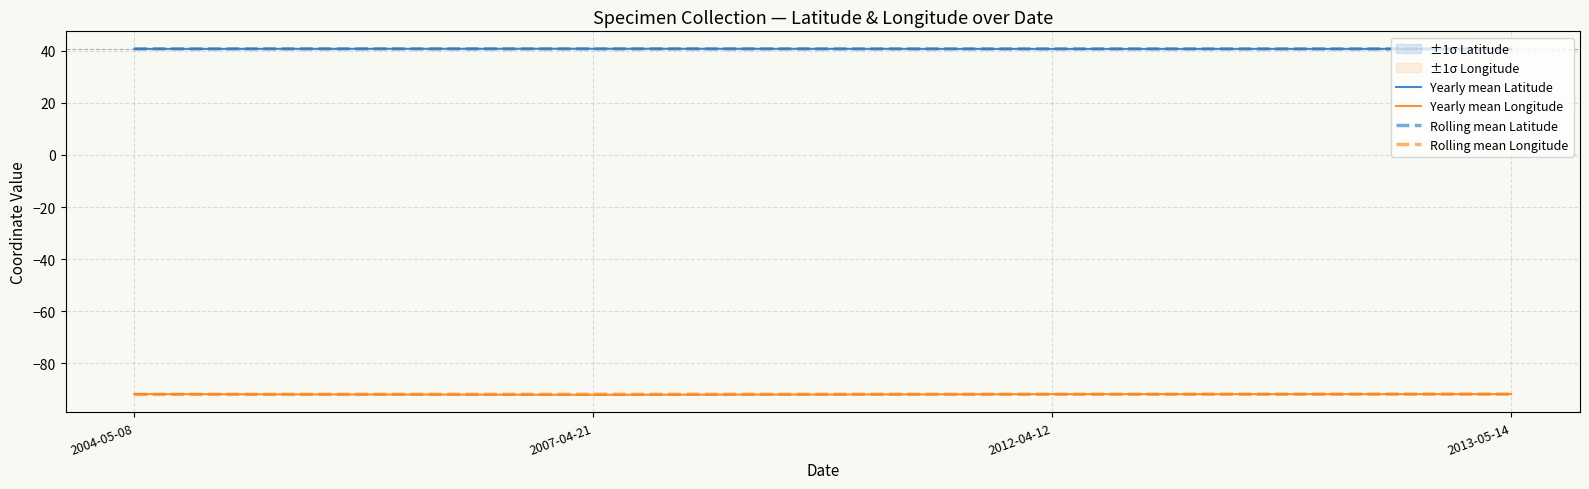

Between which two adjacent categories do Rolling mean Latitude and Yearly mean Latitude first intersect?

2004-05-08 and 2007-04-21